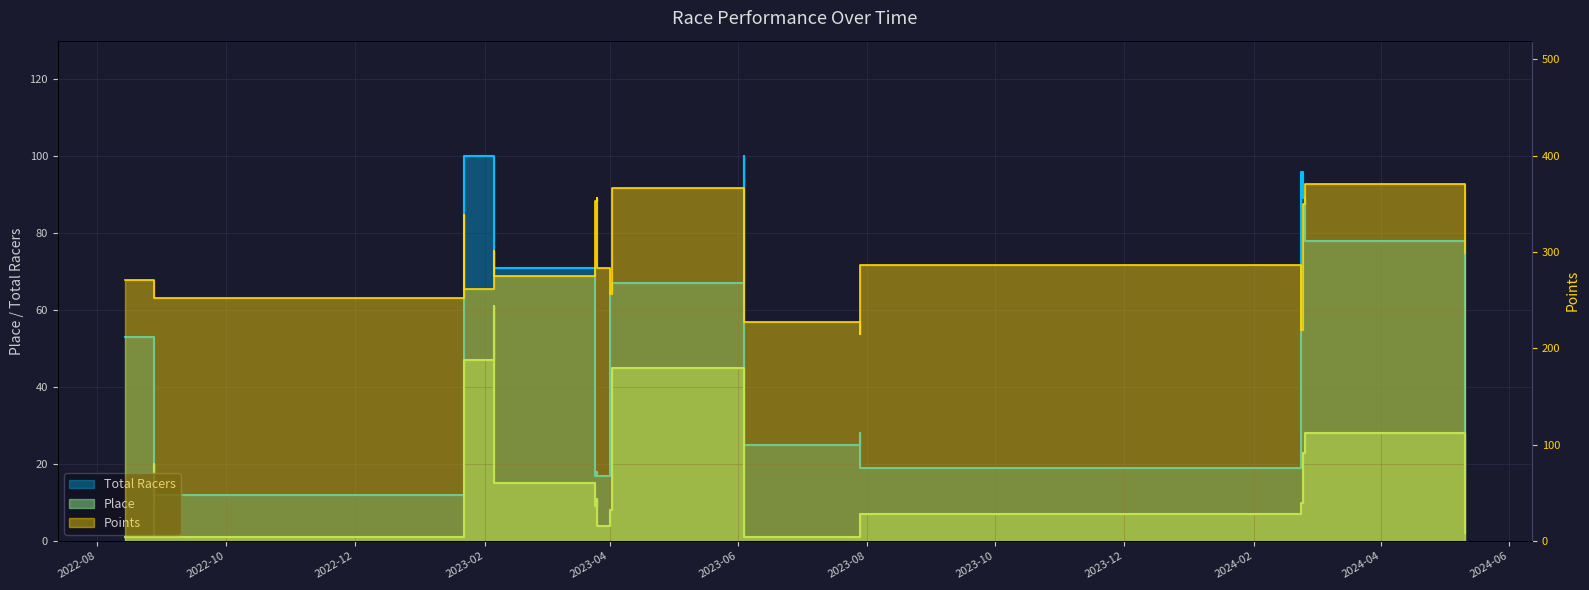

True or false: Points has a value of 219.5 at 2024-02-23.

True